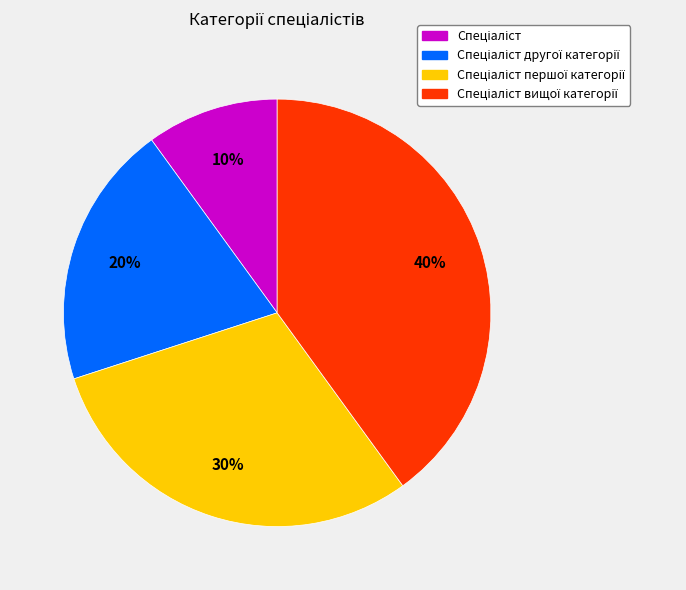

Count the number of slices in the pie.

4